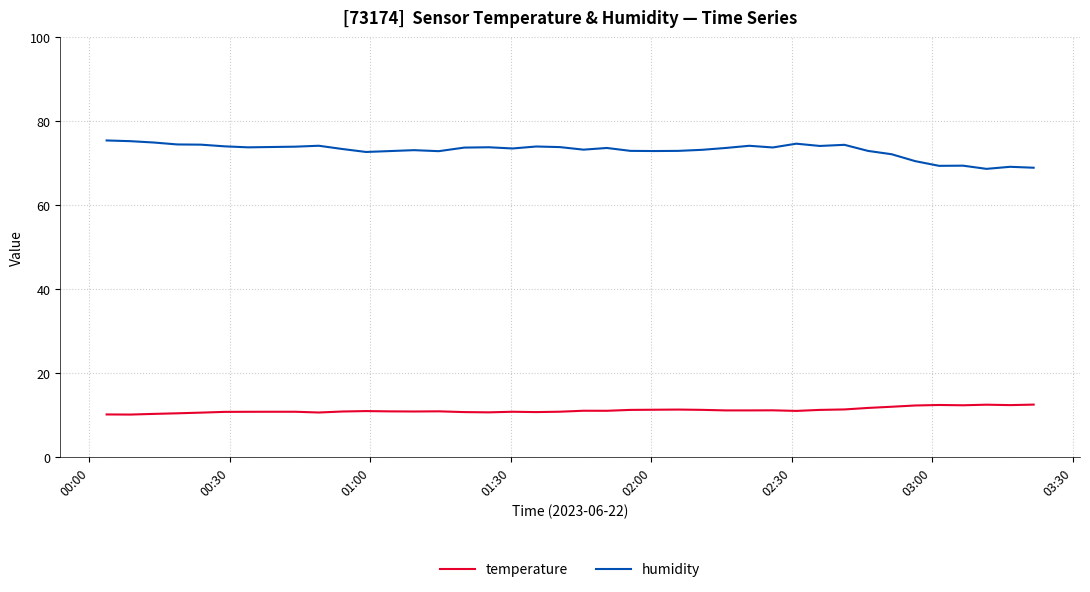

Rank the series by their average value, from highest to lowest.

humidity, temperature